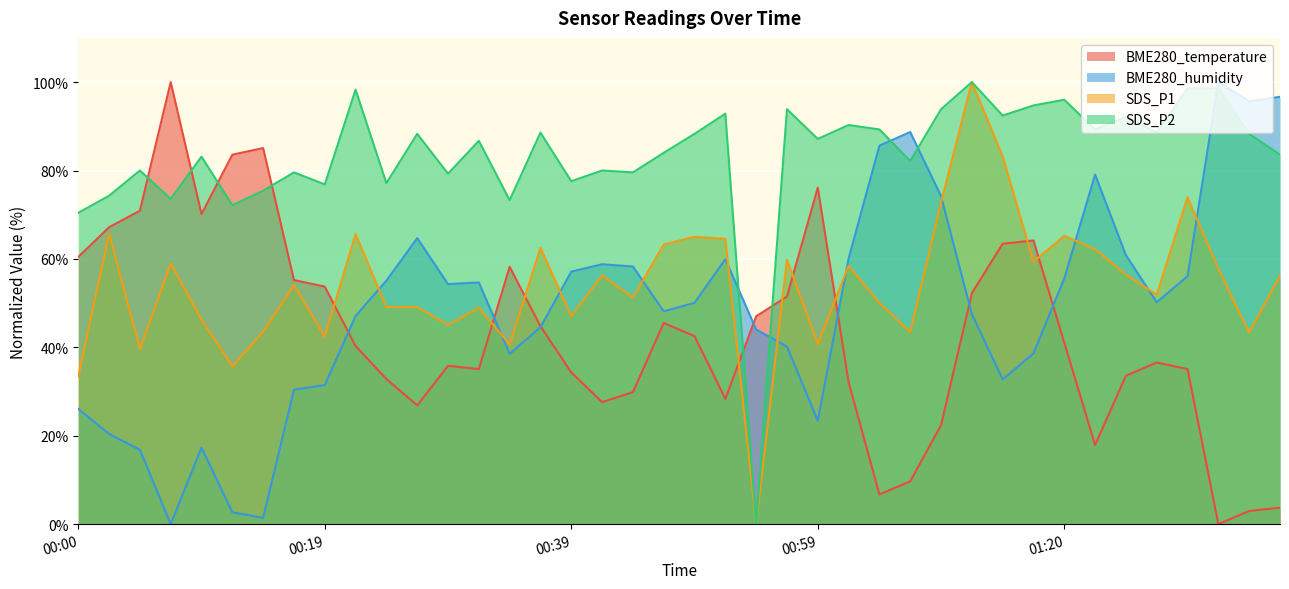

The value of SDS_P1 at 2022/10/28 01:02 is 31.7. True or false?

False